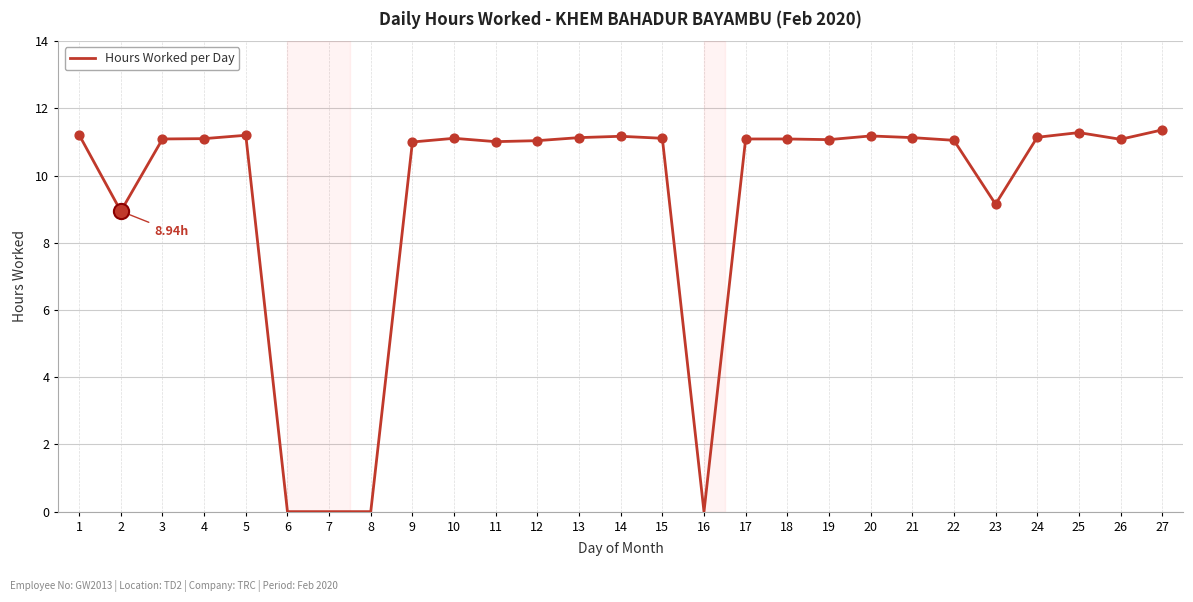

What is the ratio of the value at 15 to the value at 26?

1.0